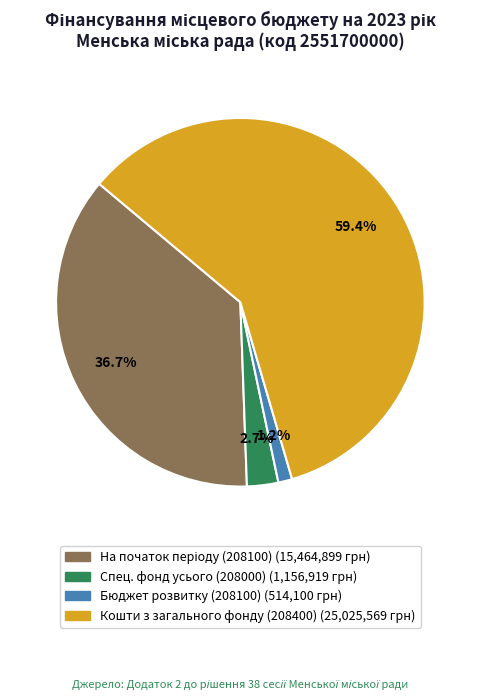

To the nearest percent, what is the average slice percentage?

25%